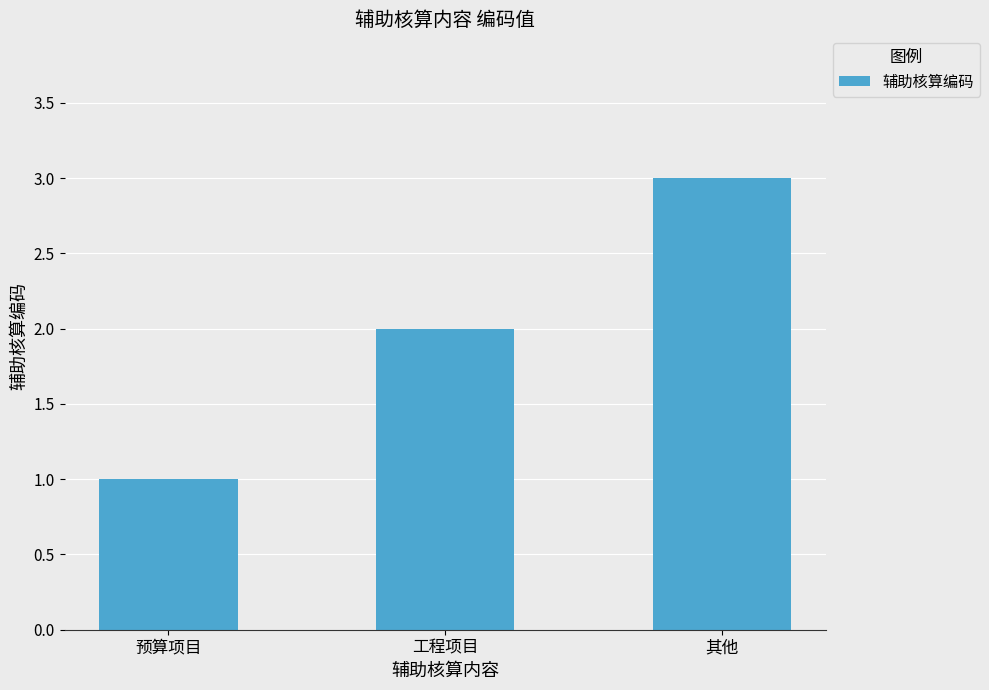

Approximately how many times larger is the value at 预算项目 compared to 工程项目?

0.5